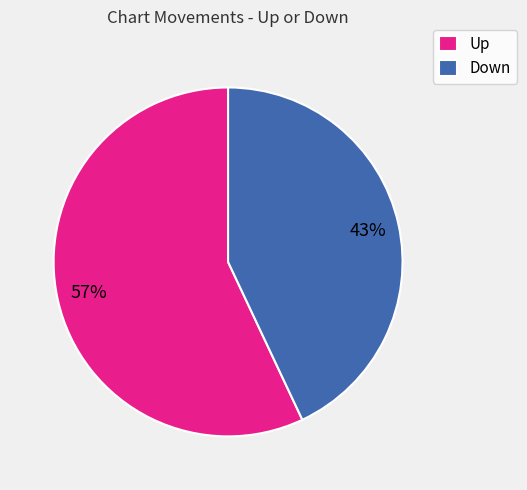

To the nearest percent, what is the average slice percentage?

50%